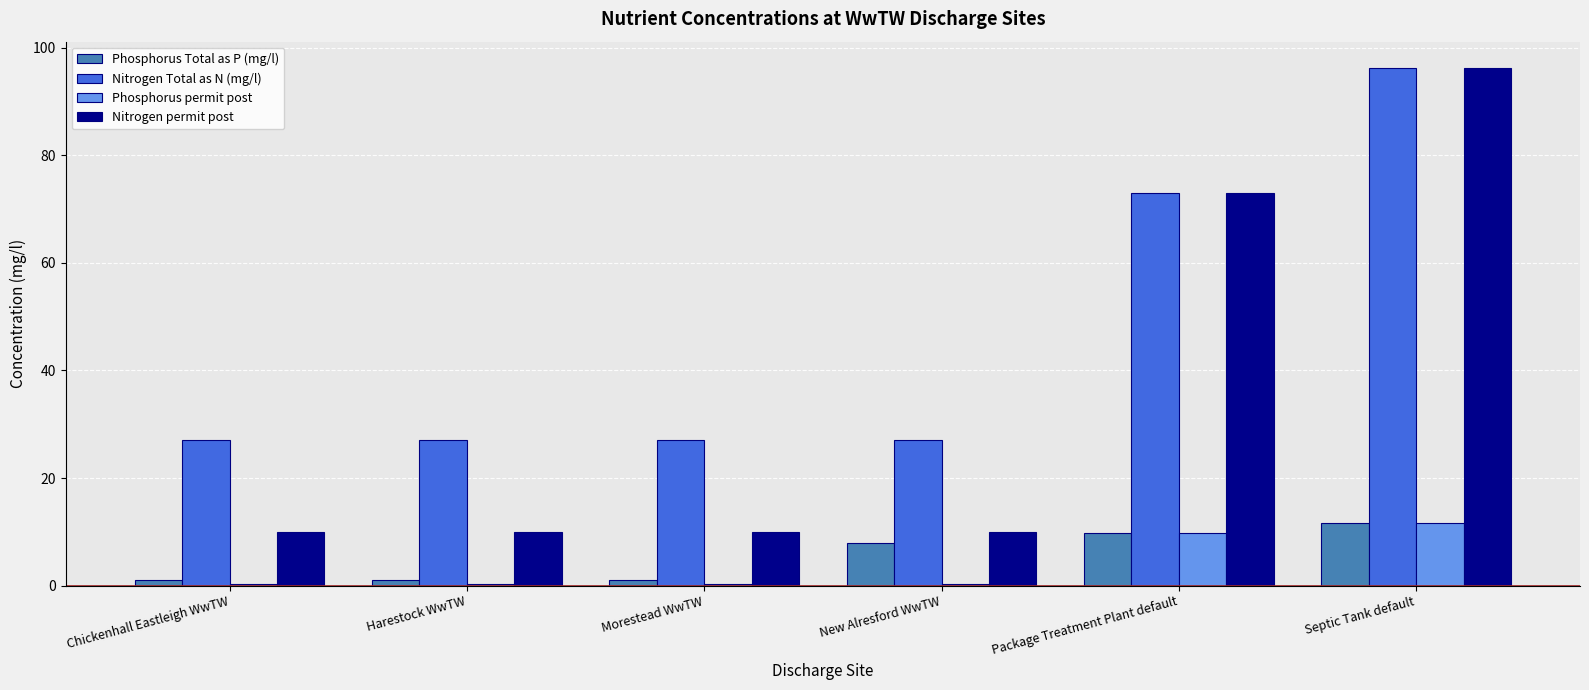

What is the sum of all Nitrogen permit post values?

209.2